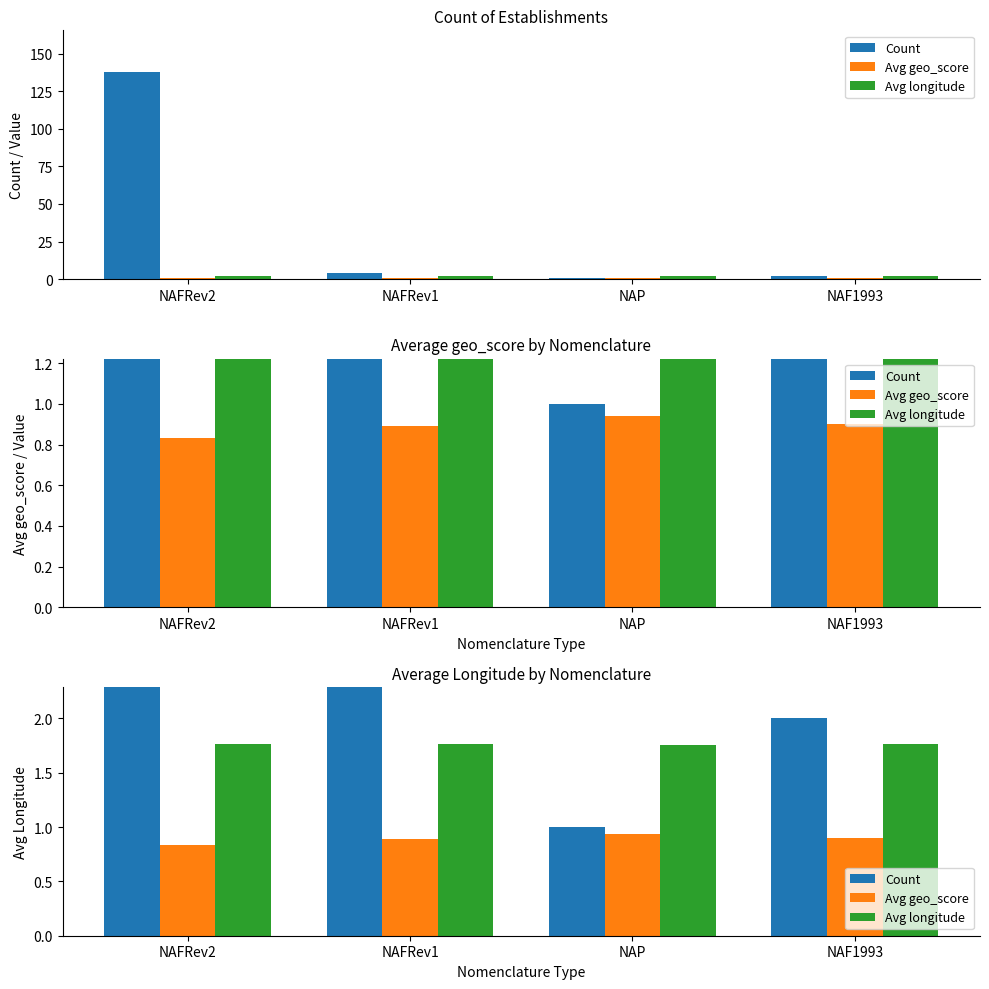

Which series has the largest range (max minus min)?

Count